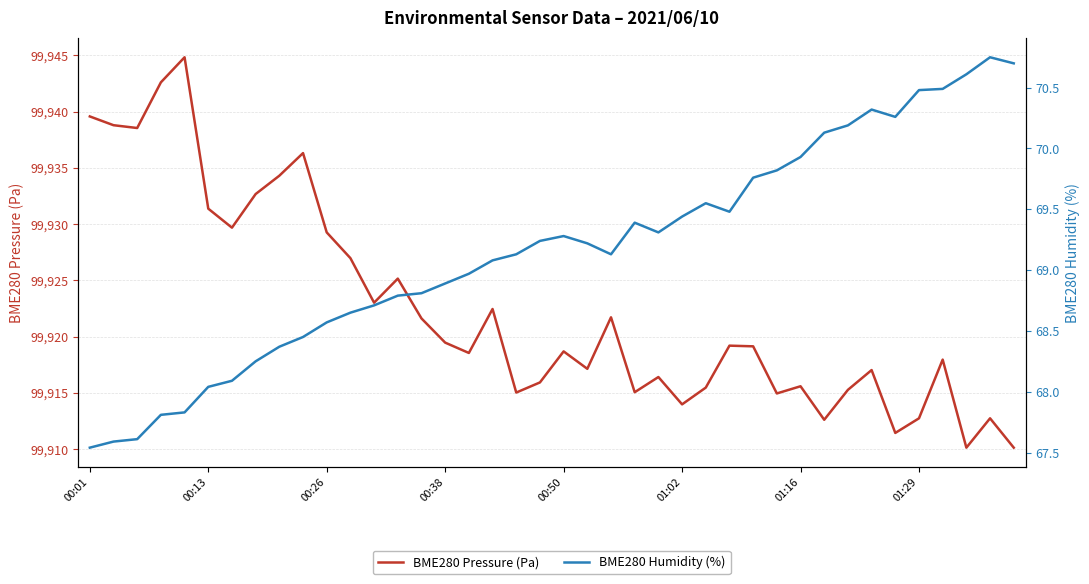

At how many categories does at least one series exceed 99511?

40